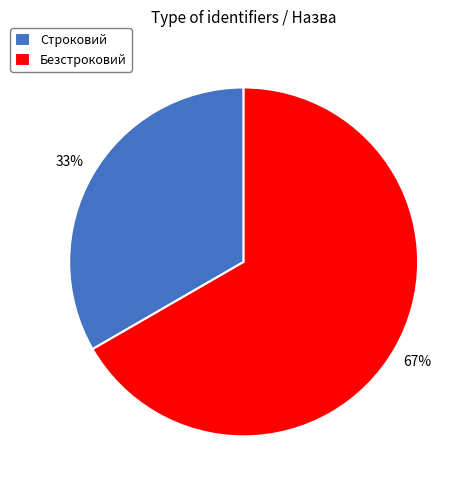

Is there any slice that represents more than half of the pie?

Yes